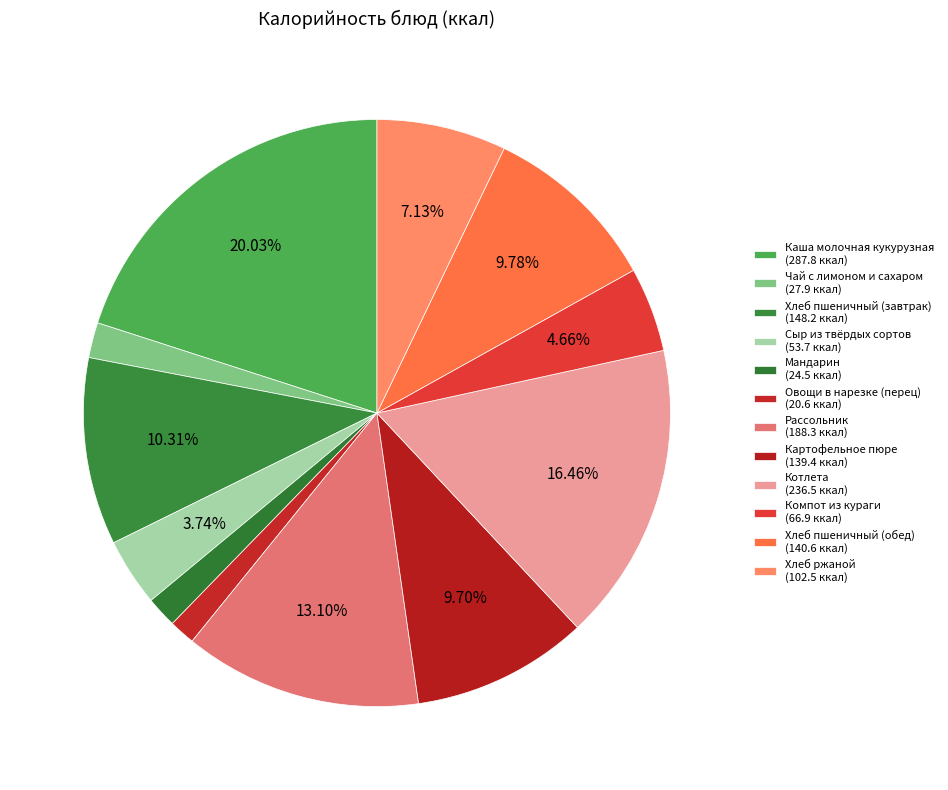

How many segments does this pie chart have?

12